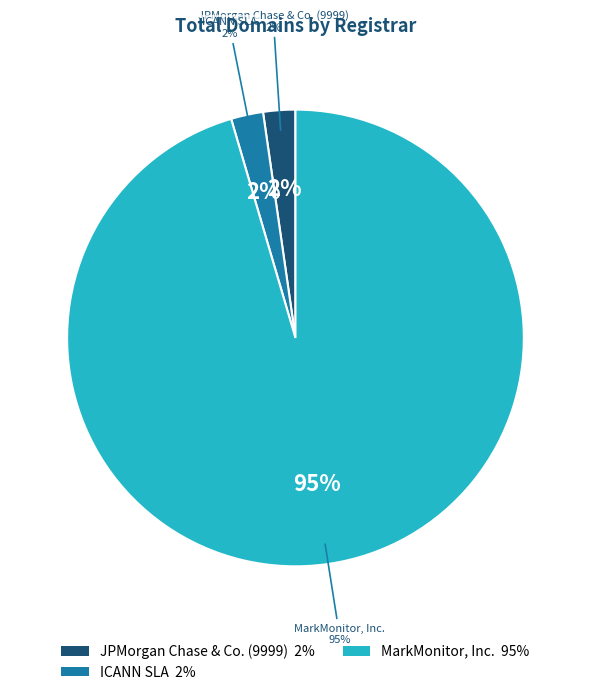

Do MarkMonitor, Inc. and Internet Domain Name System Beijing together represent more than half of the pie?

Yes